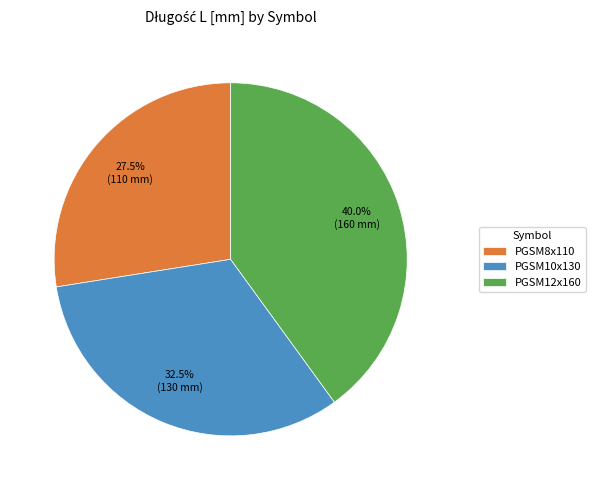

How much of the chart is everything except PGSM12x160?

60.0%